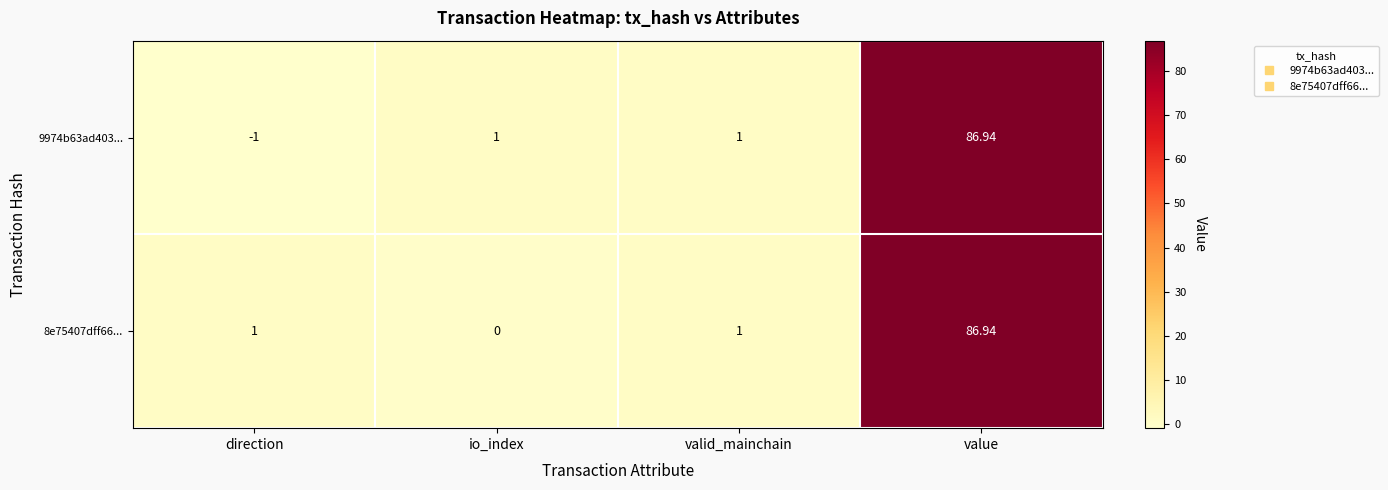

Which label corresponds to the largest value in the chart?

value